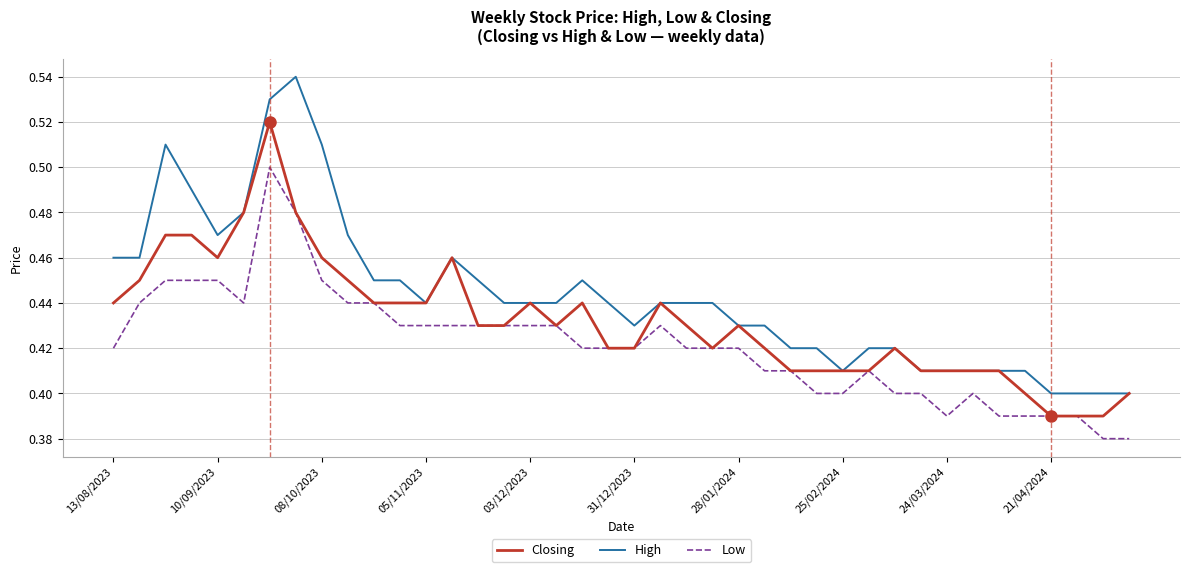

True or false: Low and High cross at least once.

False